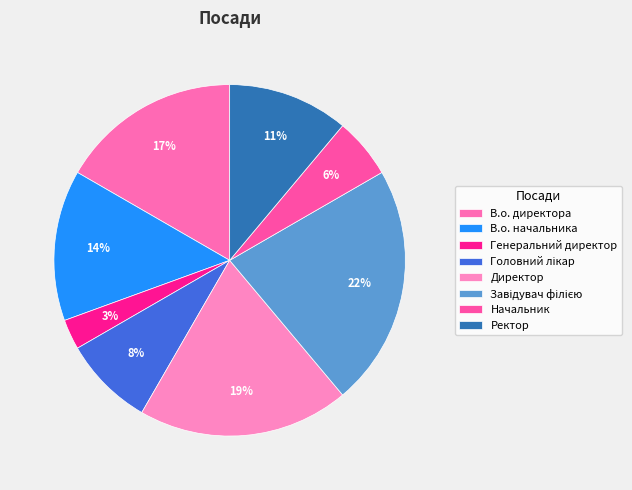

To the nearest percent, what percentage of the pie is Генеральний директор?

3%